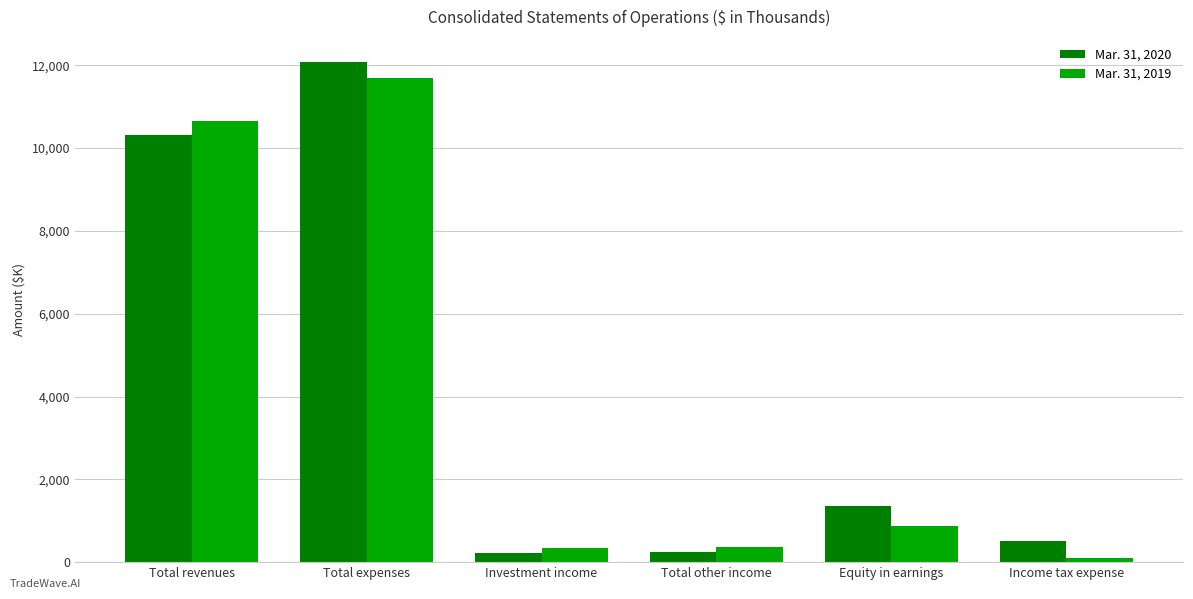

Which series has the largest total across all categories?

Mar. 31, 2020